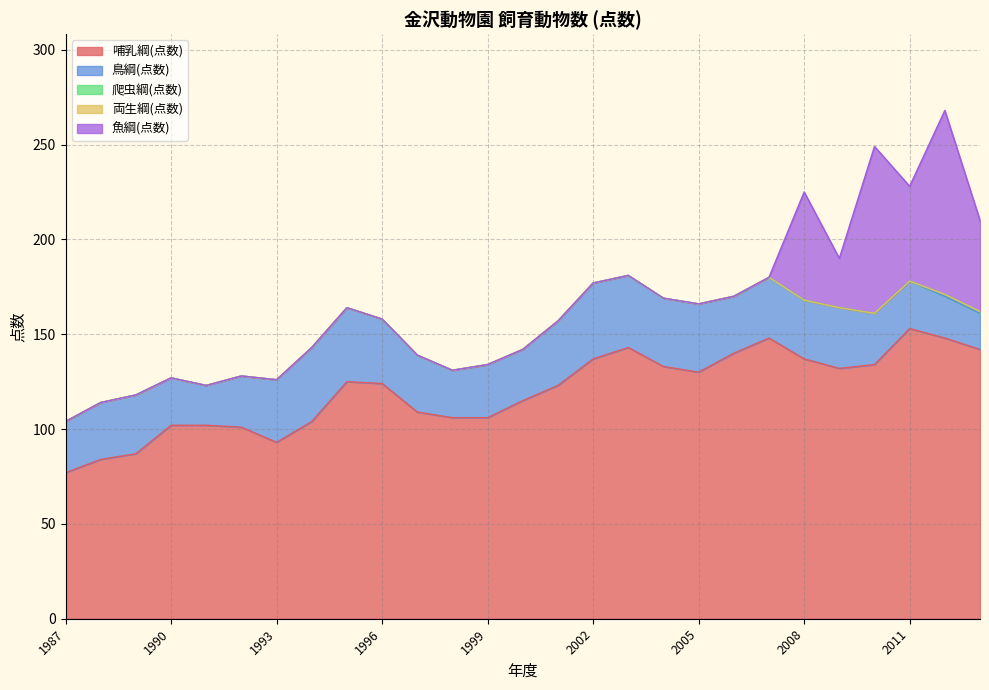

Rank the categories by 爬虫綱(点数) value from highest to lowest.

2012, 2013, 1987, 1988, 1989, 1990, 1991, 1992, 1993, 1994, 1995, 1996, 1997, 1998, 1999, 2000, 2001, 2002, 2003, 2004, 2005, 2006, 2007, 2008, 2009, 2010, 2011